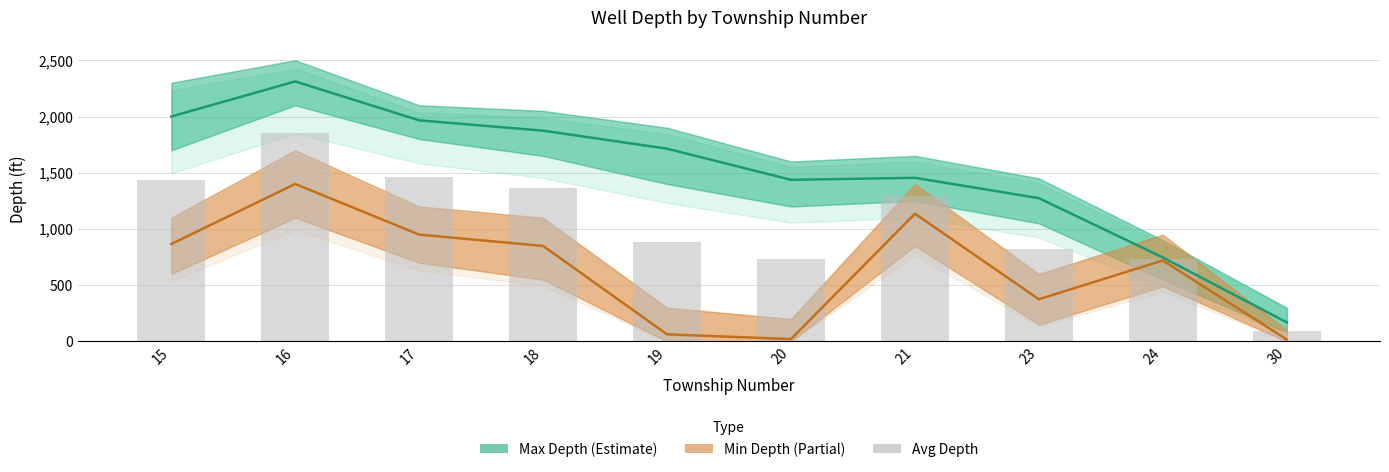

What is the change in value from 16 to 20?

-1127.0